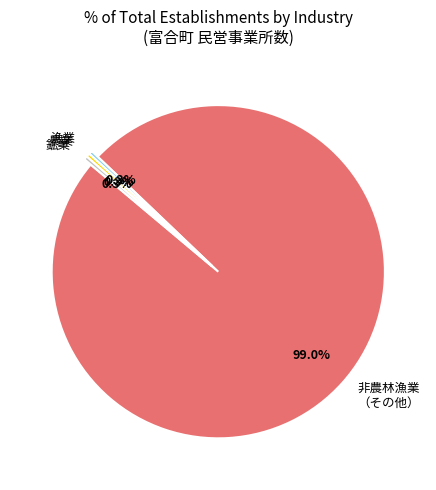

Is there a majority slice in this chart?

Yes